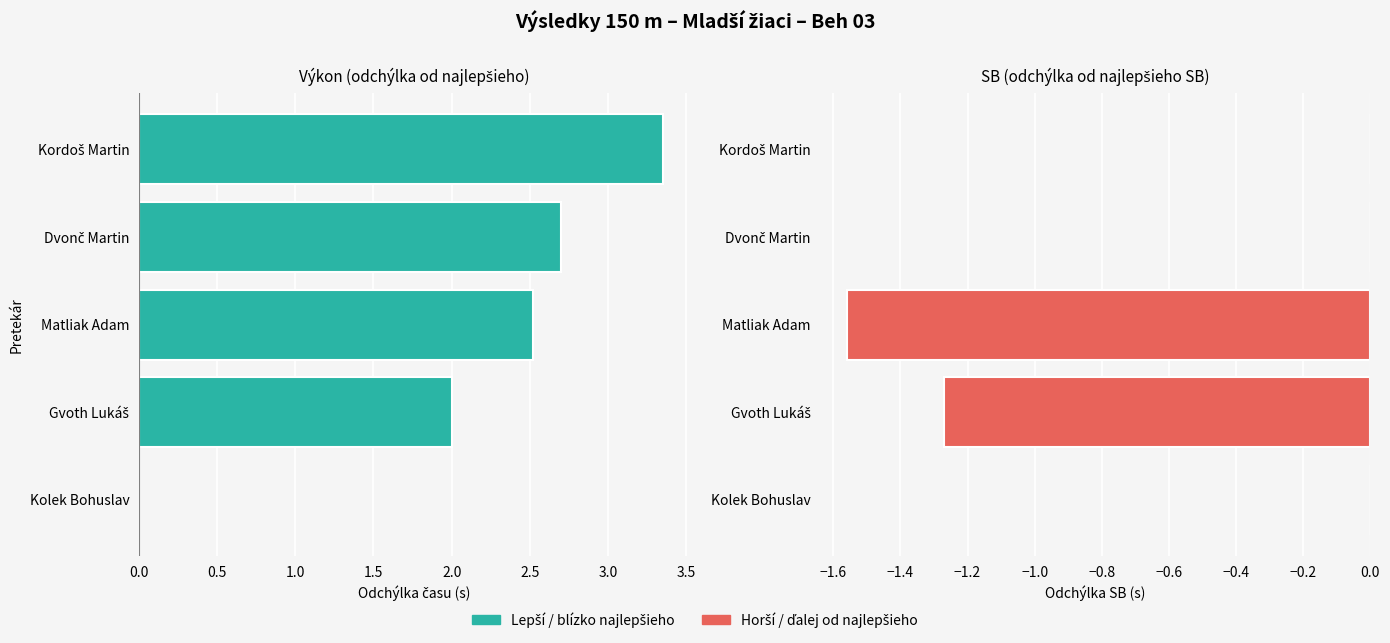

Is it true that SB (odchýlka) equals -1.3 at Gvoth Lukáš?

True